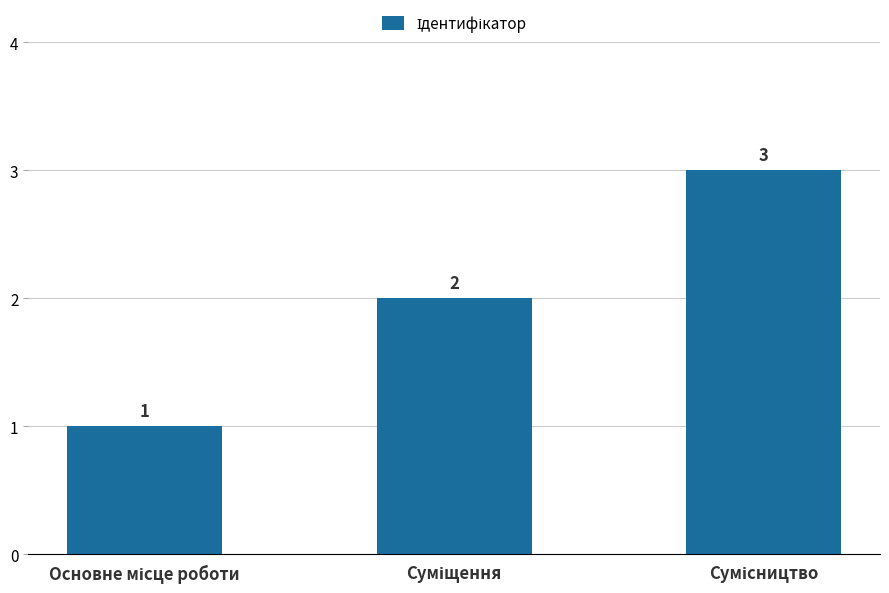

What is the maximum value shown in the chart?

3